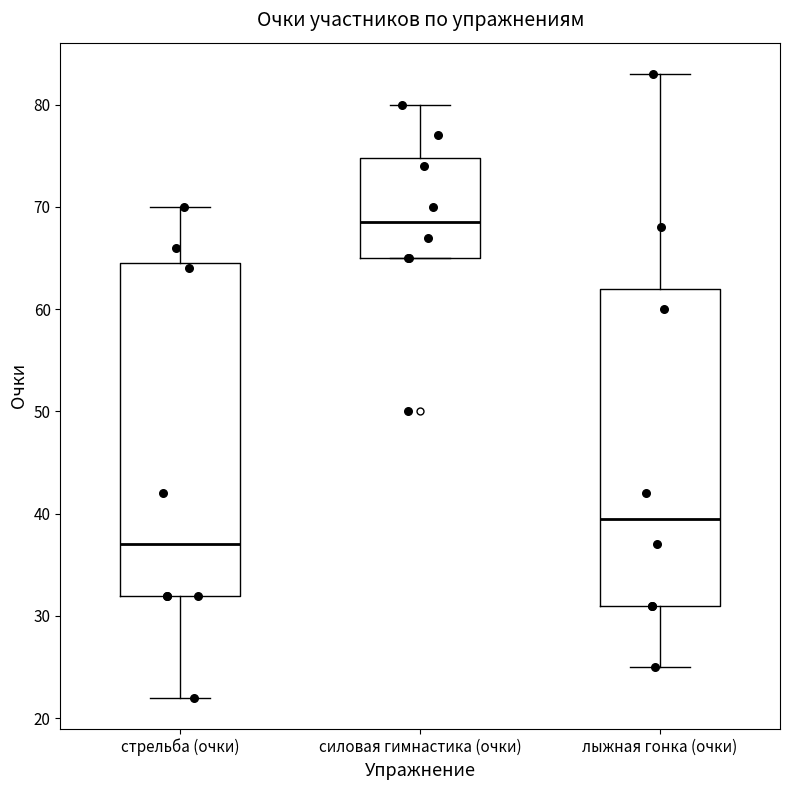

Reading left to right, read every box against the y-axis: the position of its median line, the range the box covers, and the ends of its whiskers. The values are not printed on the chart, so give them approximately, as read against the axis.

стрельба (очки): median 37, box 32 to 65, whiskers 22 to 70
силовая гимнастика (очки): median 69, box 65 to 75, whiskers 65 to 80
лыжная гонка (очки): median 40, box 31 to 62, whiskers 25 to 83